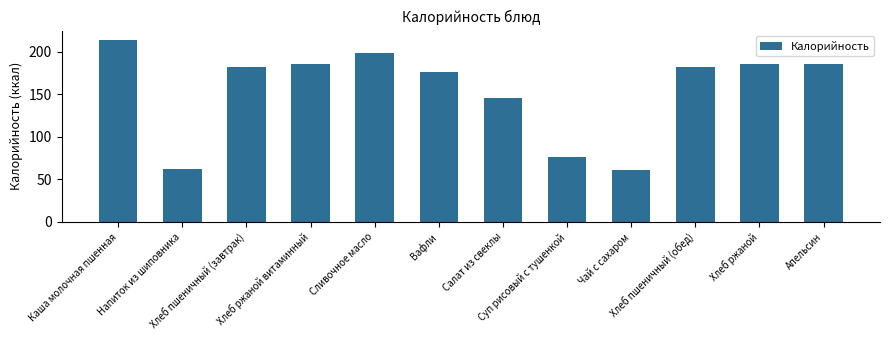

What is the approximate value at Суп рисовый с тушенкой?

76.9